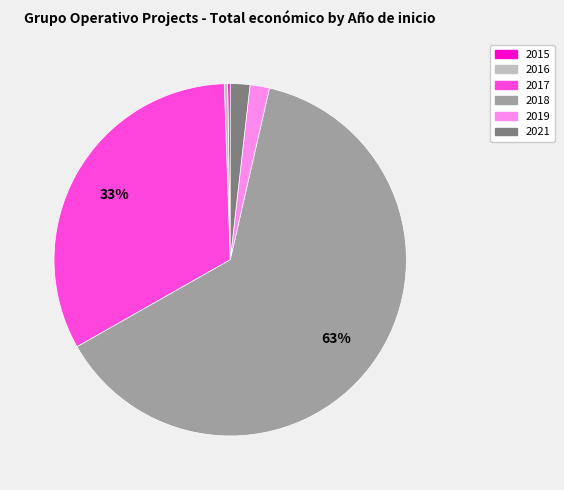

To the nearest percent, what is the difference between the largest and smallest slice percentages?

63%